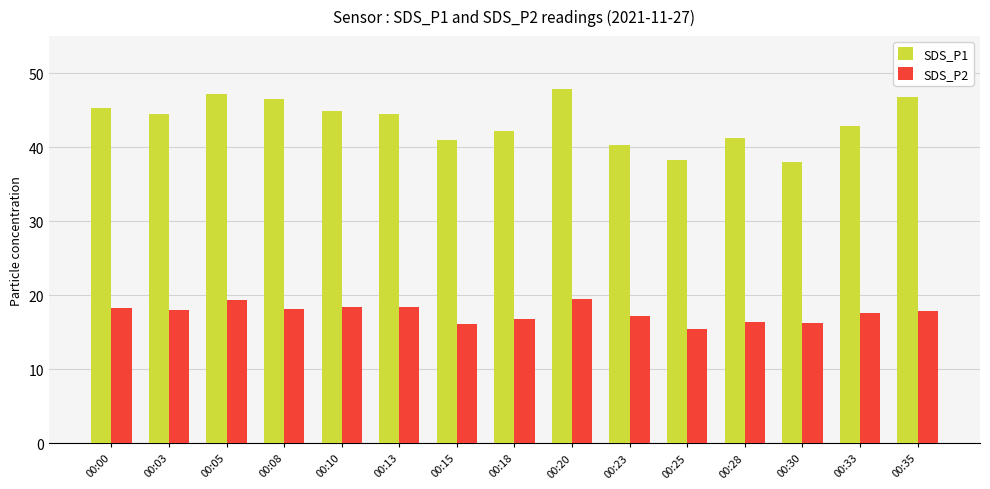

At which label does SDS_P2 reach its minimum?

00:25